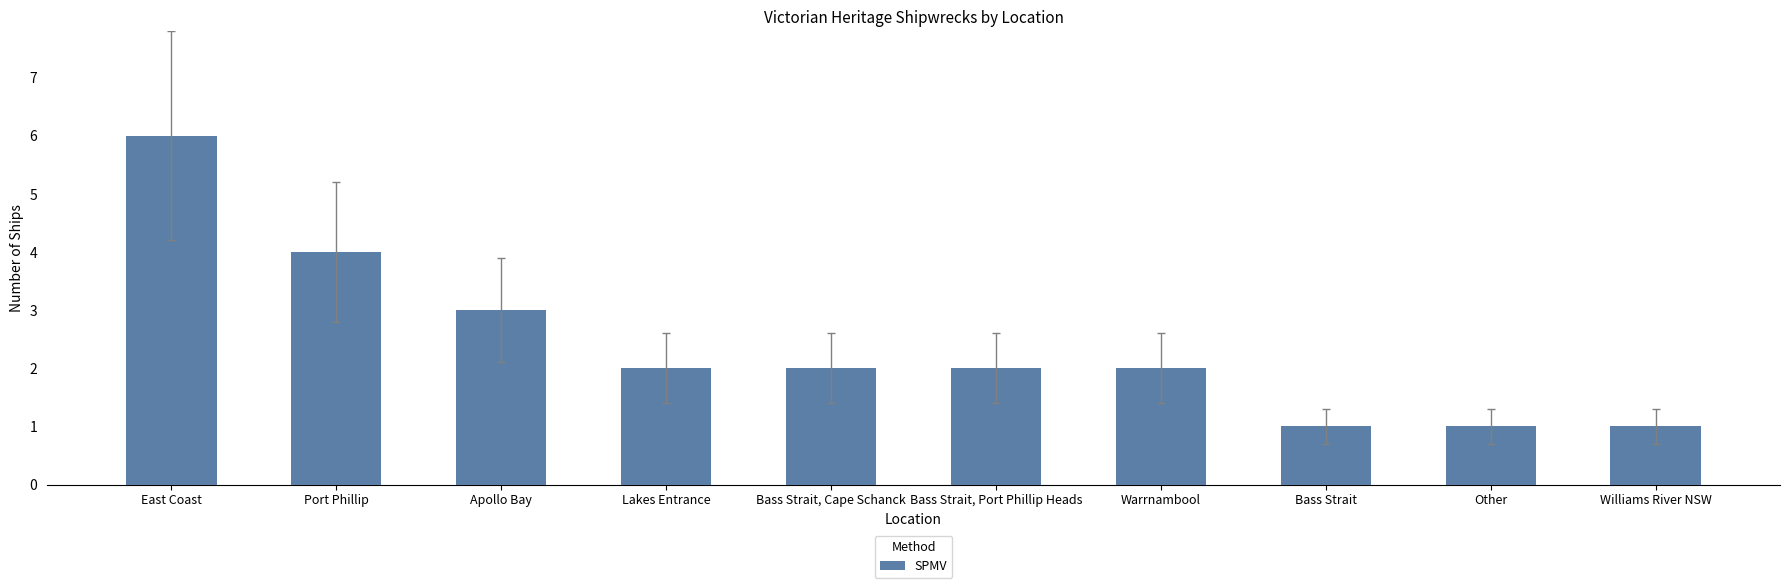

Which category has the highest value across all series?

East Coast